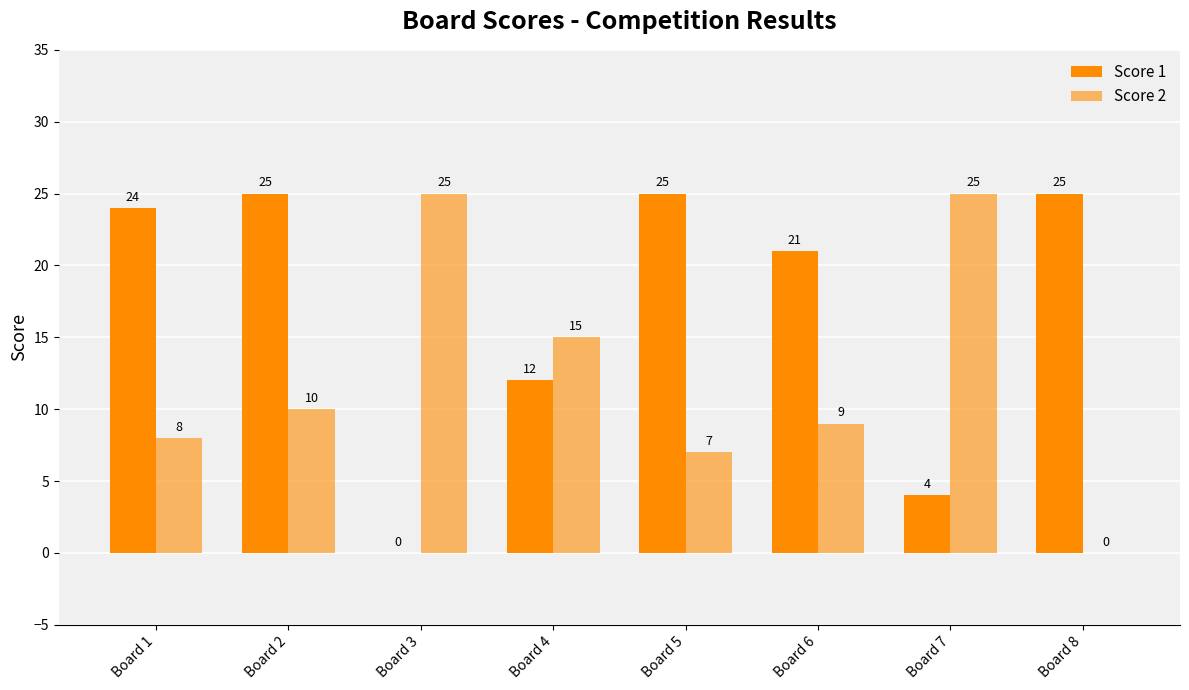

How many positive values does the Score 1 series have?

7